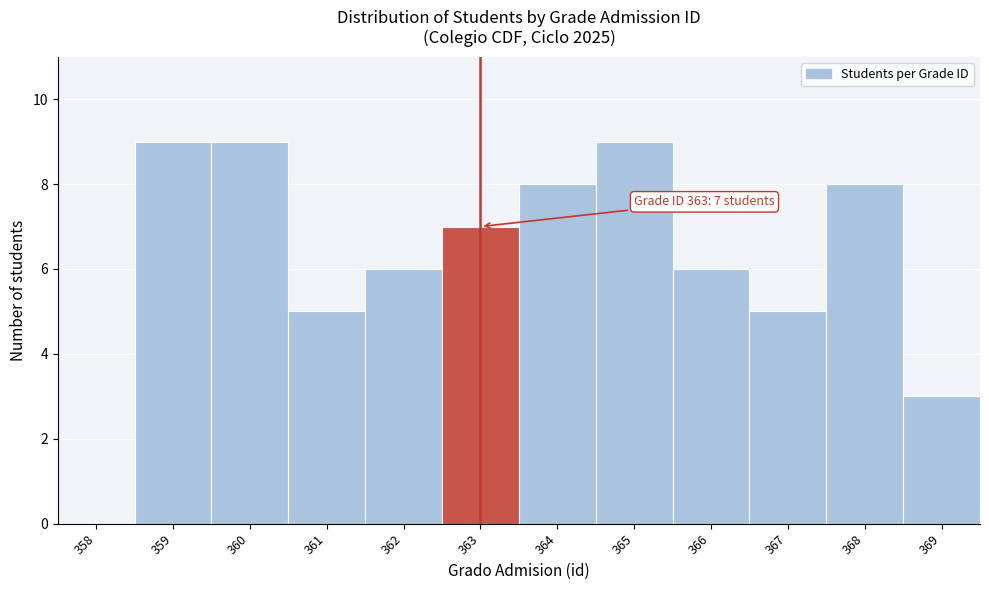

Reading left to right, transcribe all the data shown in this chart.

358=0	359=9	360=9	361=5	362=6	363=7	364=8	365=9	366=6	367=5	368=8	369=3